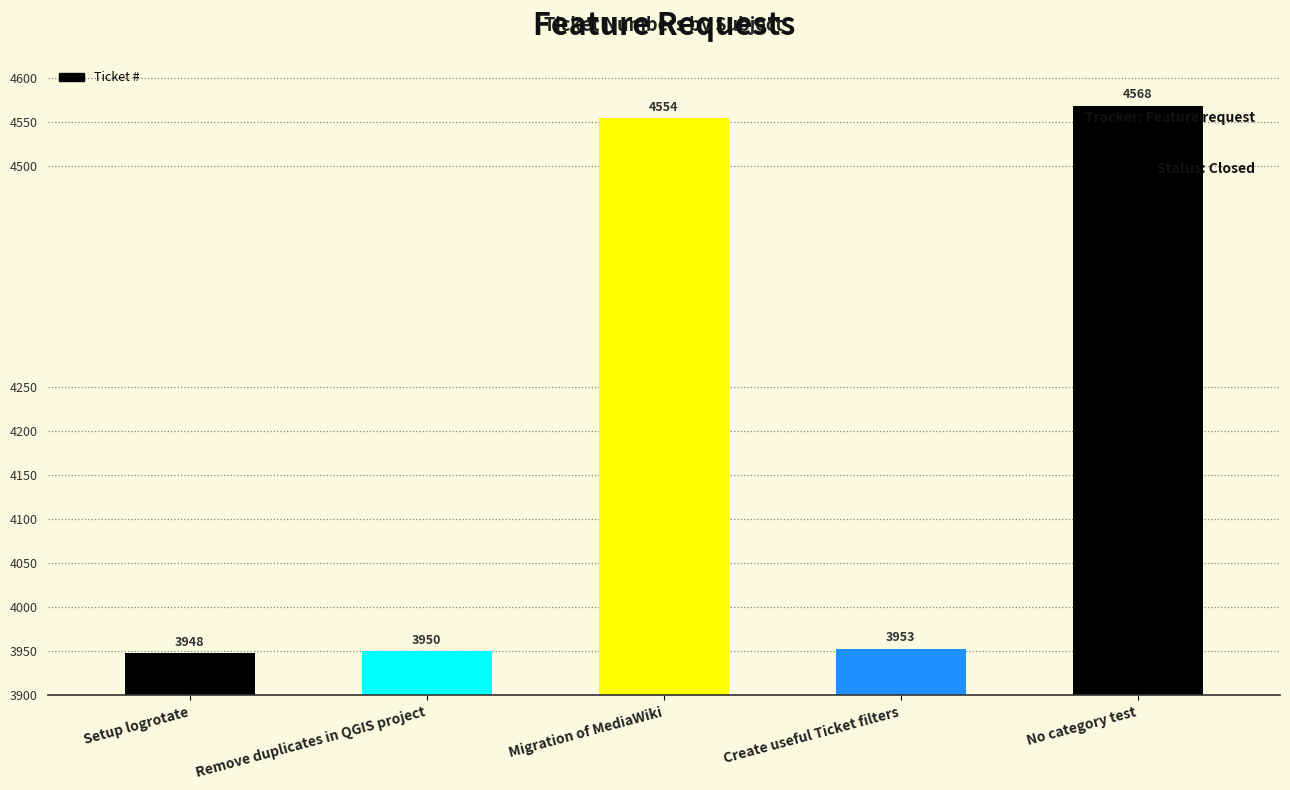

At which label is the value closest to 4258?

Migration of MediaWiki